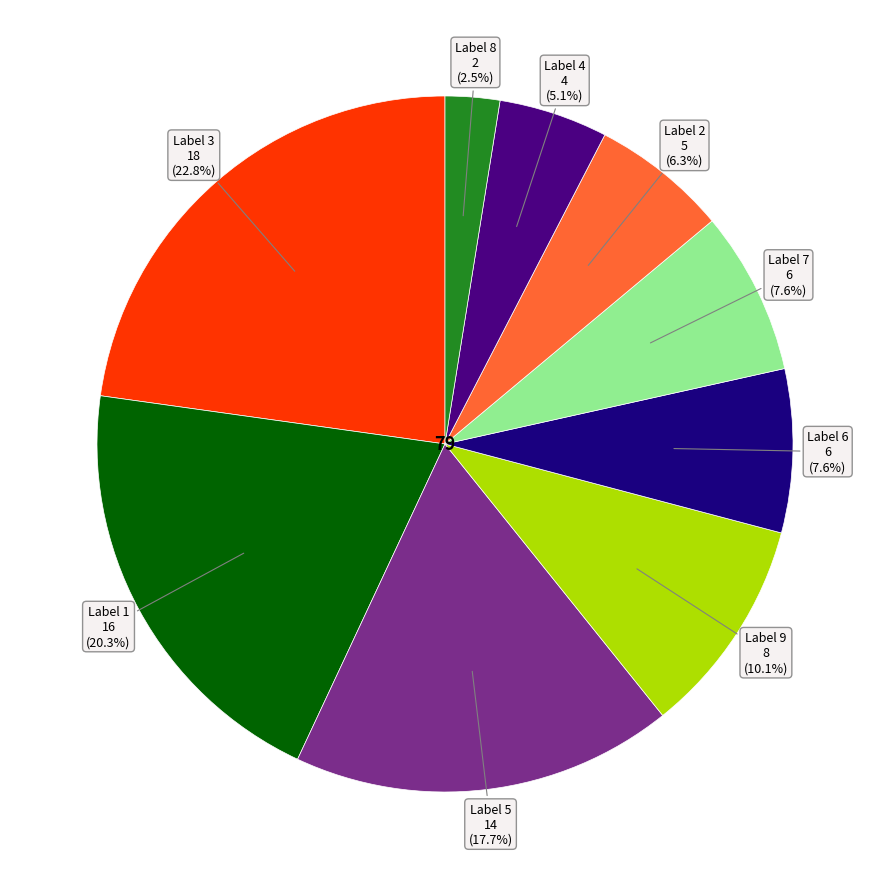

Is there any slice that represents more than half of the pie?

No